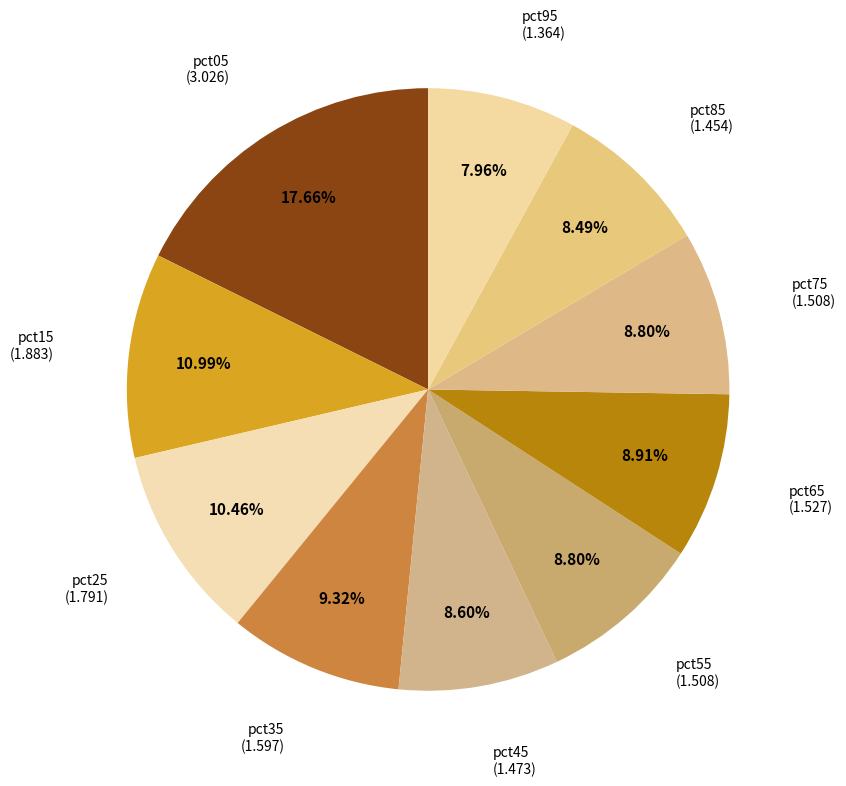

What is the smallest slice in the pie chart?

pct95